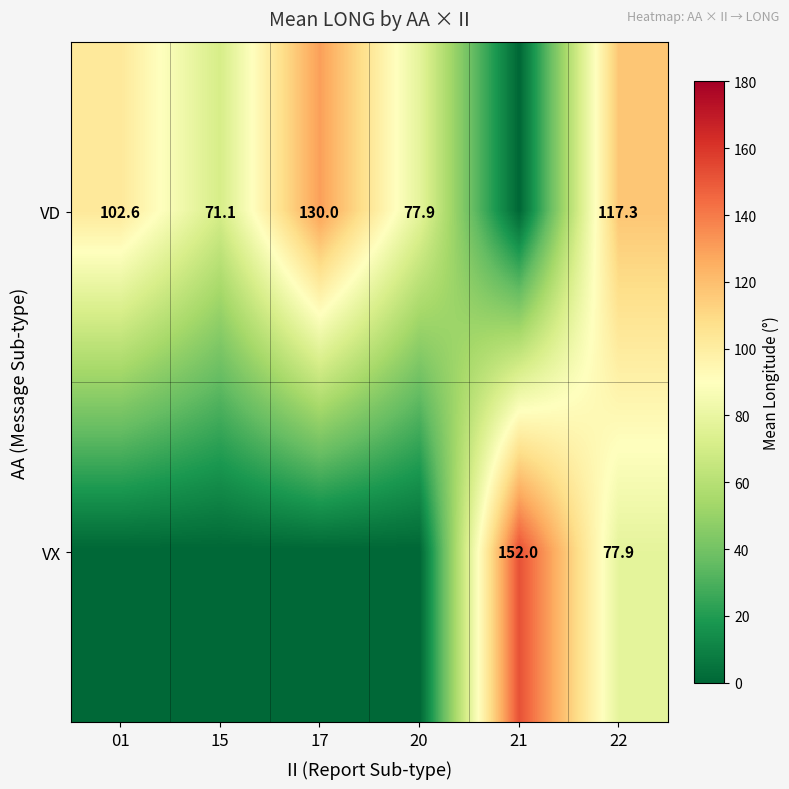

What is the spread (max minus min) of values at 15?

71.1